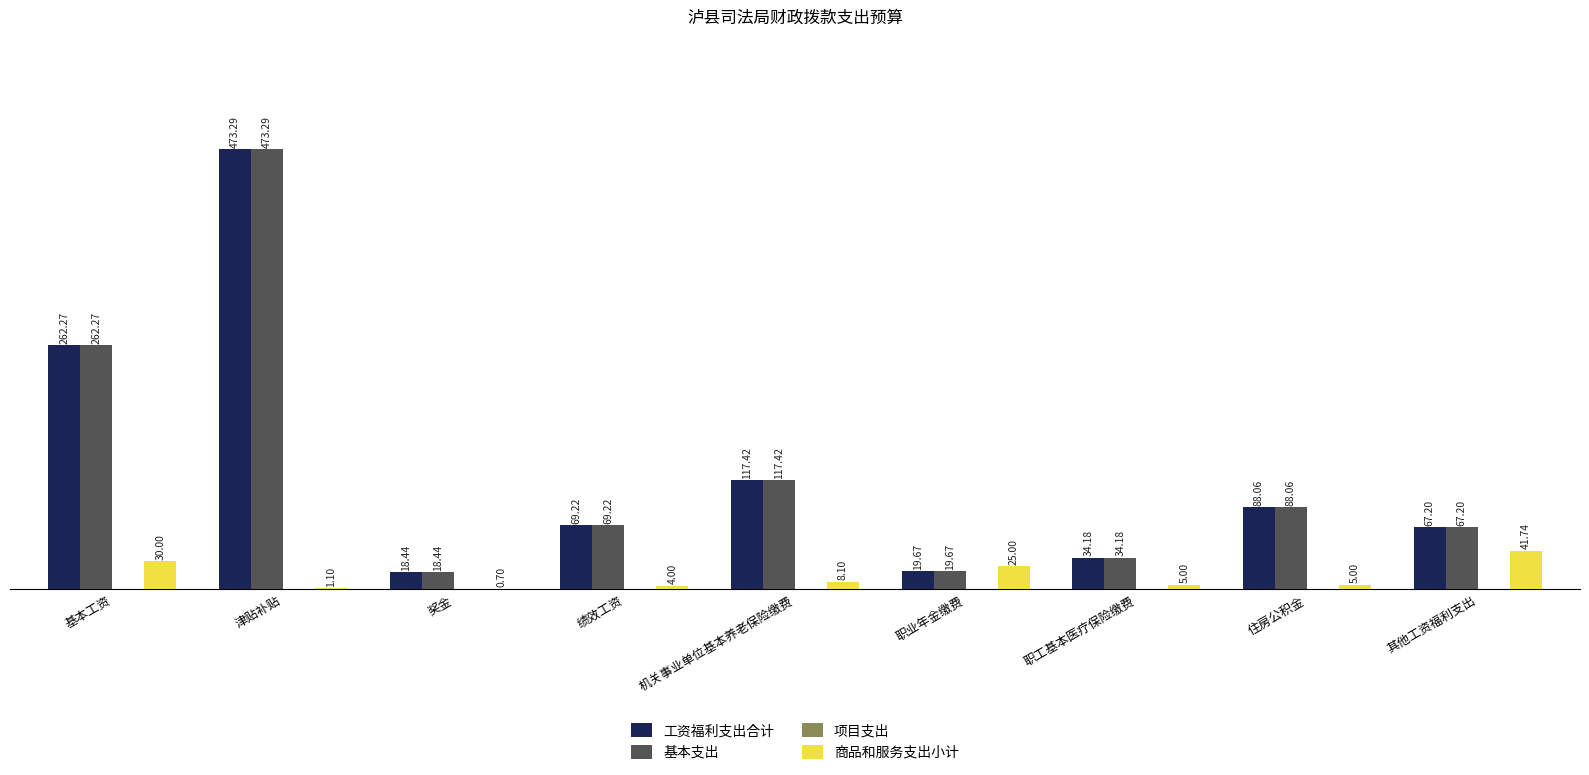

What is the total value across all series at 住房公积金?

181.1